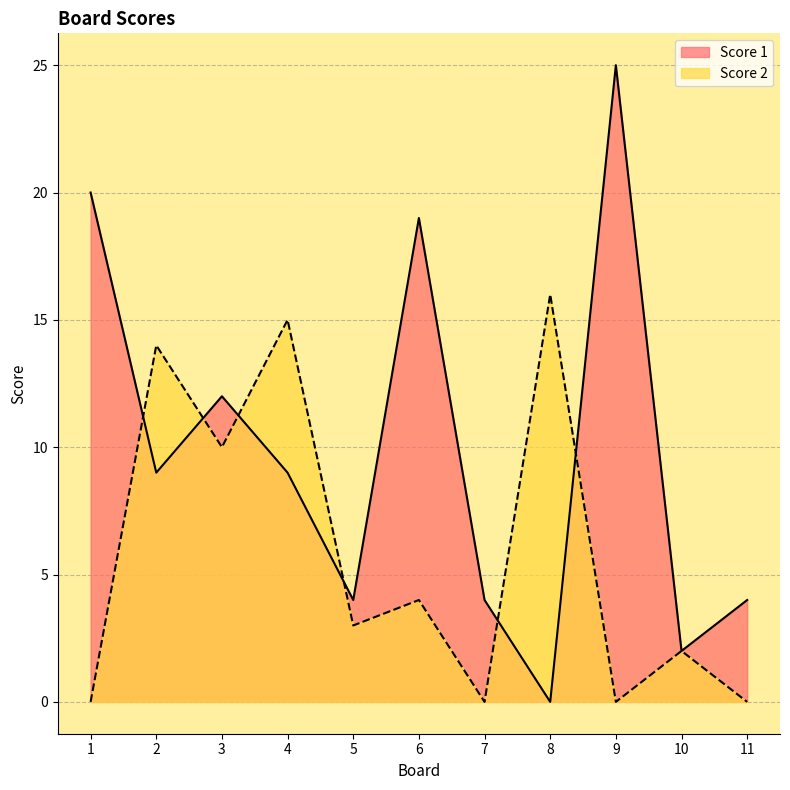

The Score 1 series shows 5 at 11. True or false?

False